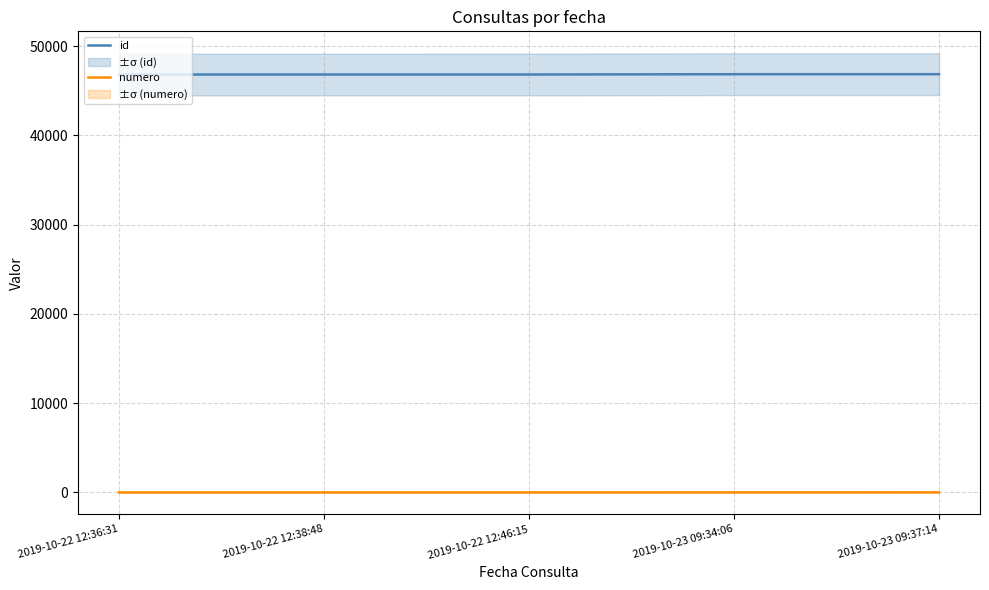

List the labels in order of id value, smallest first.

2019-10-22 12:36:31, 2019-10-22 12:38:48, 2019-10-22 12:46:15, 2019-10-23 09:34:06, 2019-10-23 09:37:14